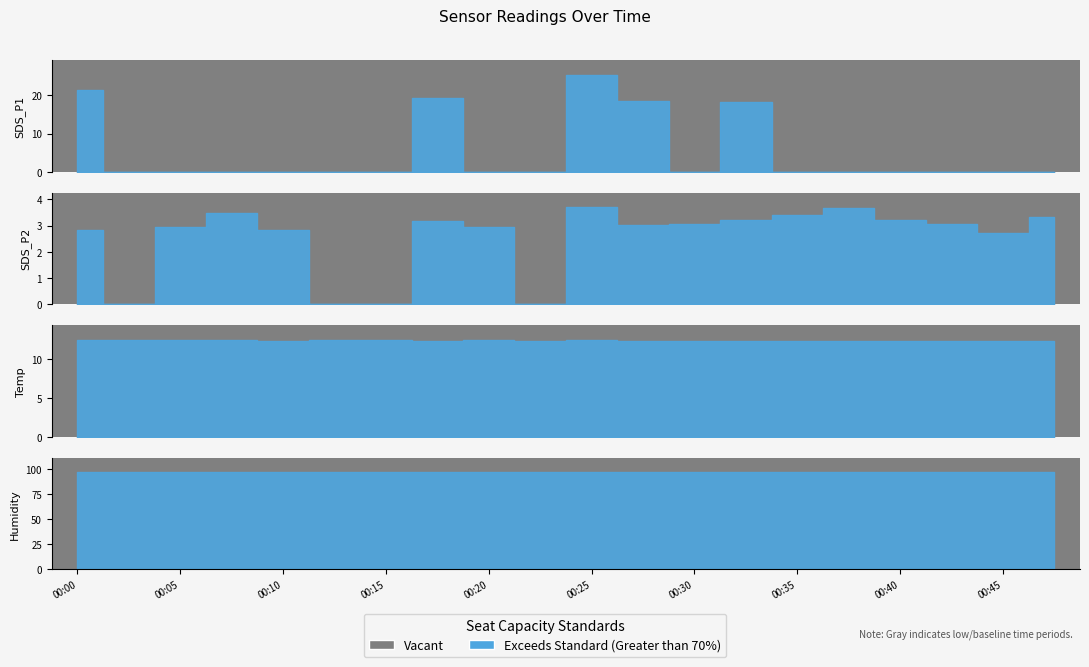

Reading left to right, list all the values displayed in this chart.

SDS_P1: 21.4	11.2	14.7	14.0	17.1	12.2	11.9	19.4	17.3	11.2	25.3	18.5	12.8	18.2	15.4	15.2	17.3	14.3	15.7	15.9
SDS_P2: 2.8	2.3	3.0	3.5	2.8	2.5	2.3	3.2	3.0	2.5	3.7	3.0	3.1	3.2	3.4	3.7	3.2	3.0	2.7	3.3
Temp: 12.5	12.5	12.5	12.5	12.4	12.5	12.5	12.4	12.5	12.4	12.5	12.4	12.4	12.4	12.4	12.4	12.4	12.4	12.4	12.4
Humidity: 96.7	96.7	96.7	96.7	96.7	96.7	96.7	96.7	96.7	96.7	96.7	96.7	96.7	96.7	96.7	96.7	96.7	96.7	96.7	96.7